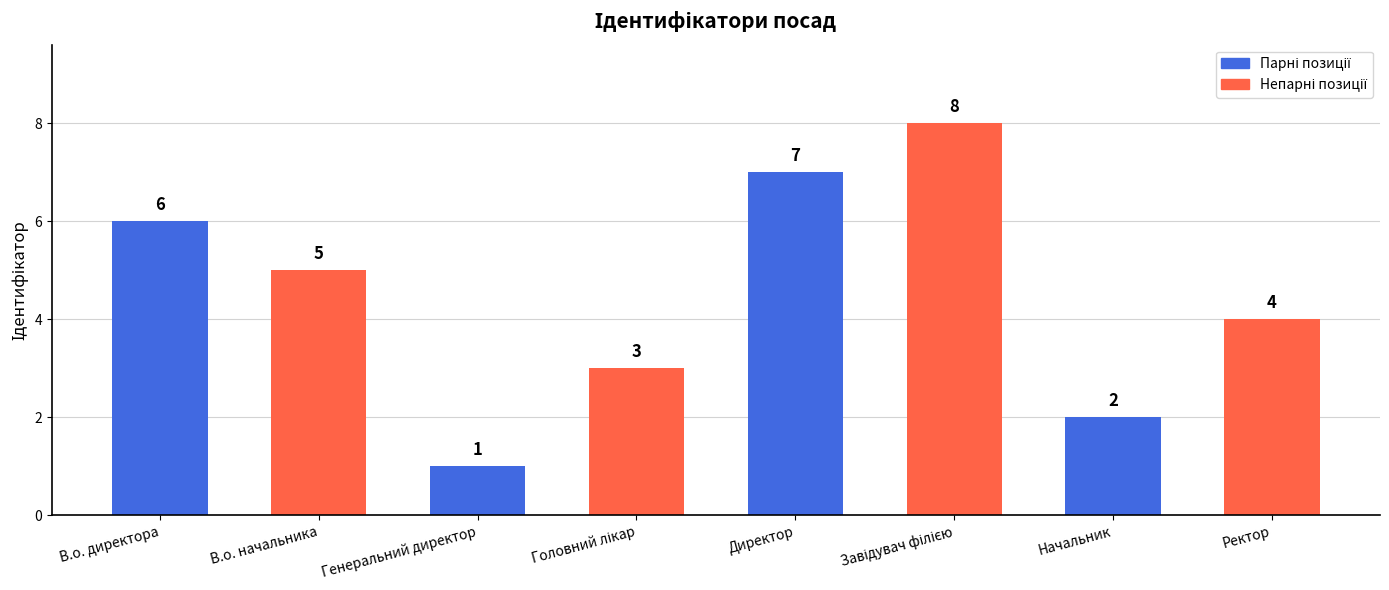

Count the number of categories in the chart.

8